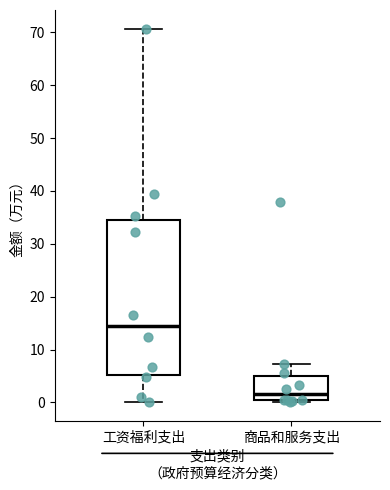

Which box's median line is the highest?

工资福利支出